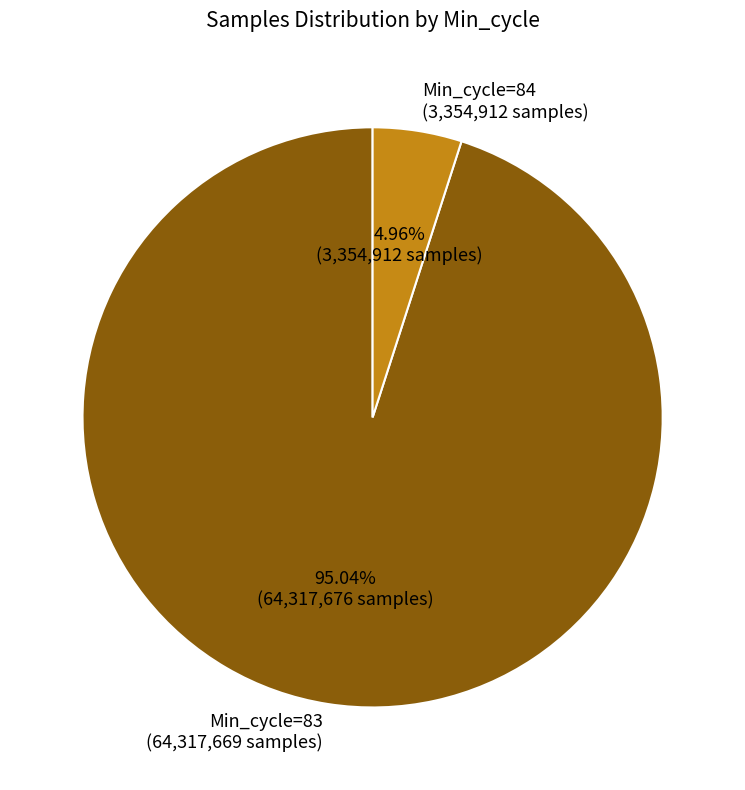

How many segments does this pie chart have?

2